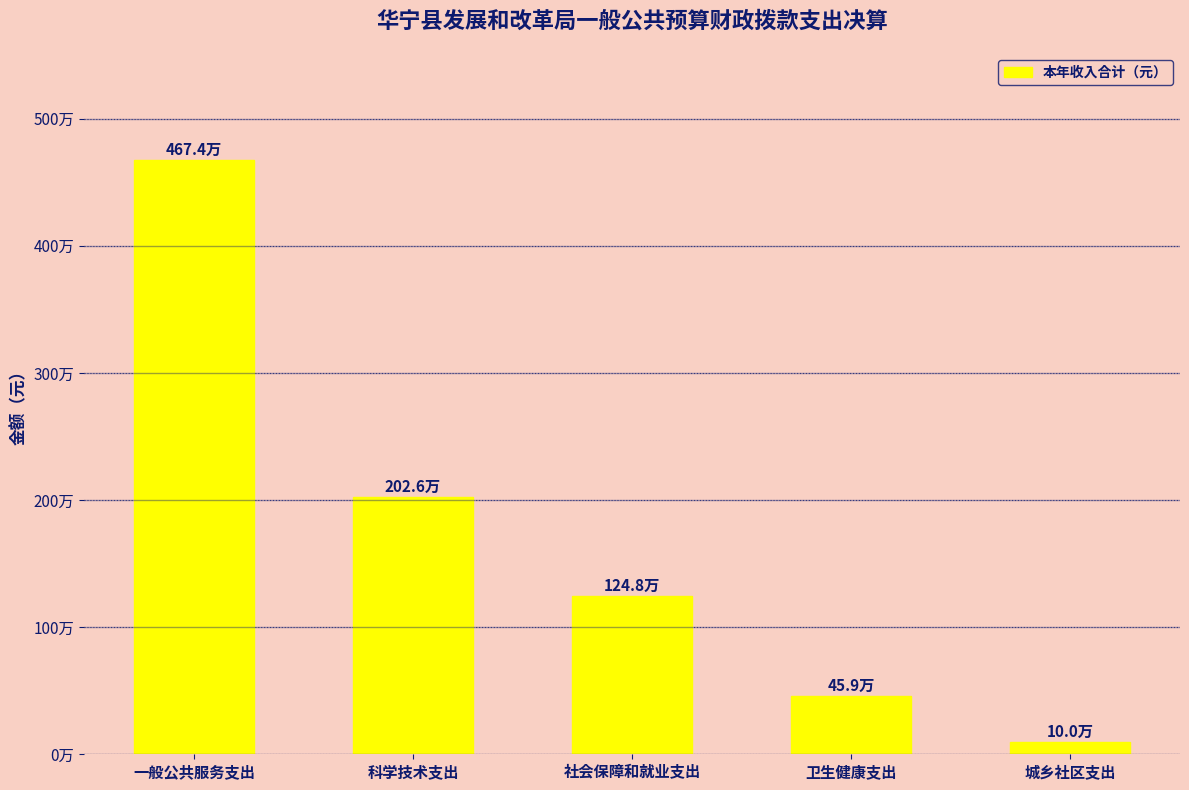

List the labels in order of value, largest first.

一般公共服务支出, 科学技术支出, 社会保障和就业支出, 卫生健康支出, 城乡社区支出